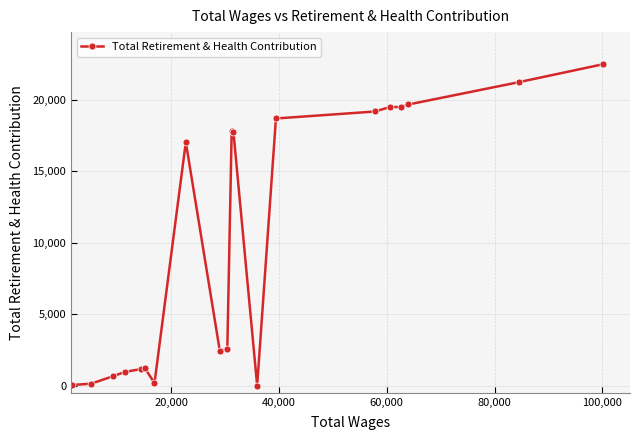

What is the maximum value shown in the chart?

22502